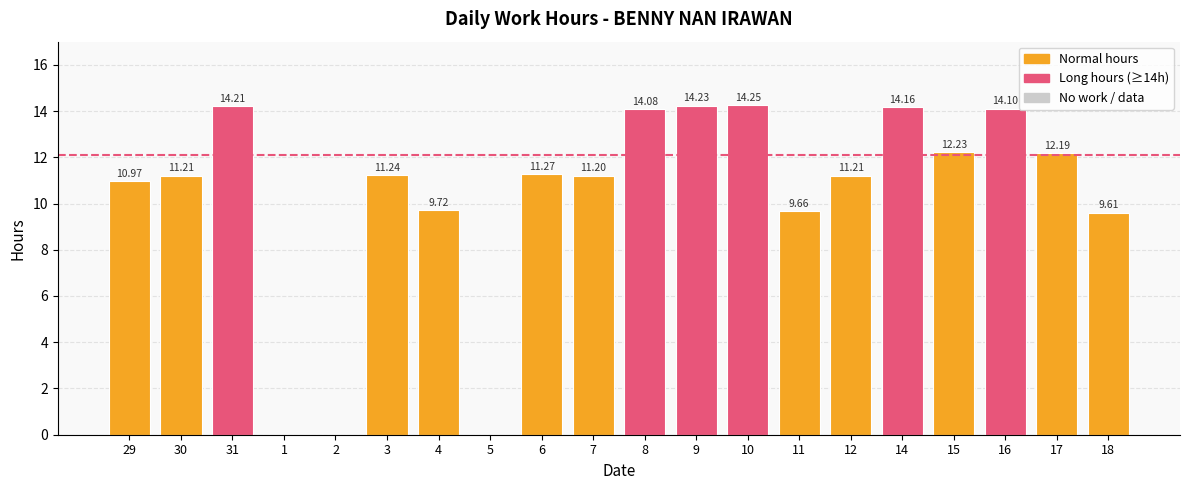

What is the change in value from 4 to 5?

-9.7